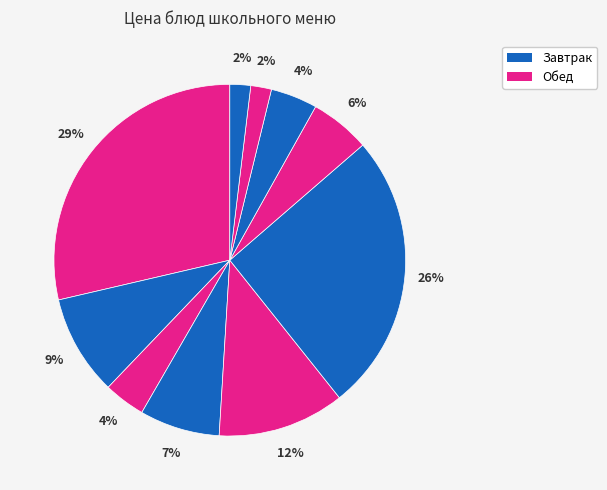

How many slices are in this pie chart?

10